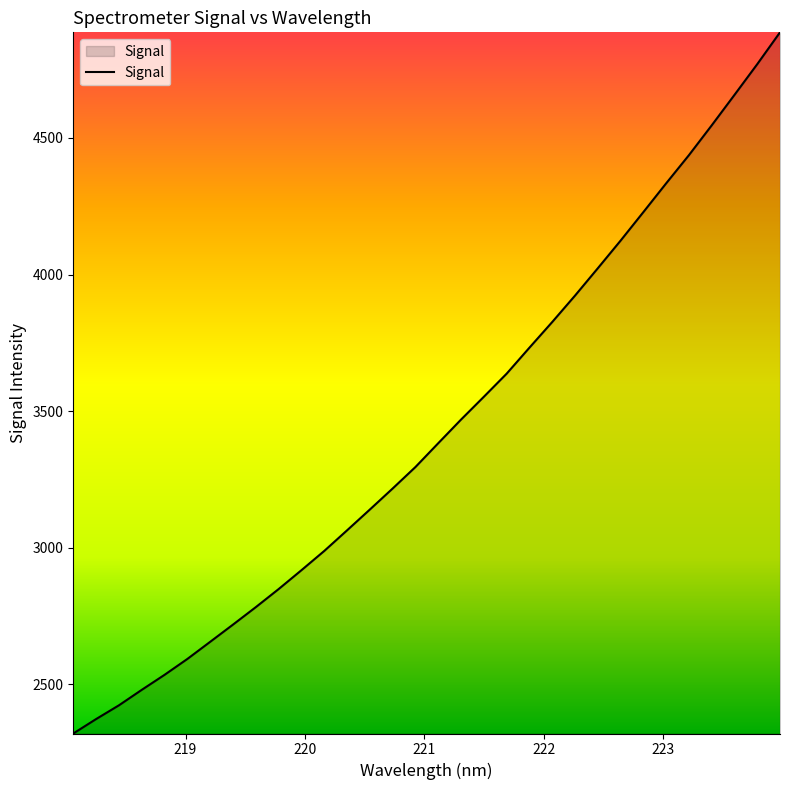

What is the smallest value displayed?

2319.4